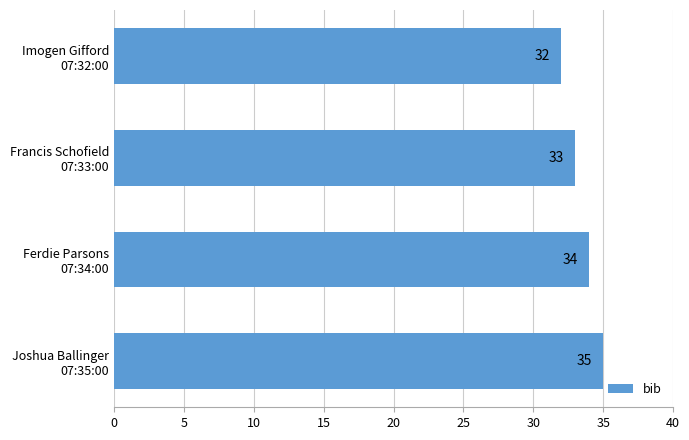

Reading top to bottom, list all the values displayed in this chart.

32	33	34	35